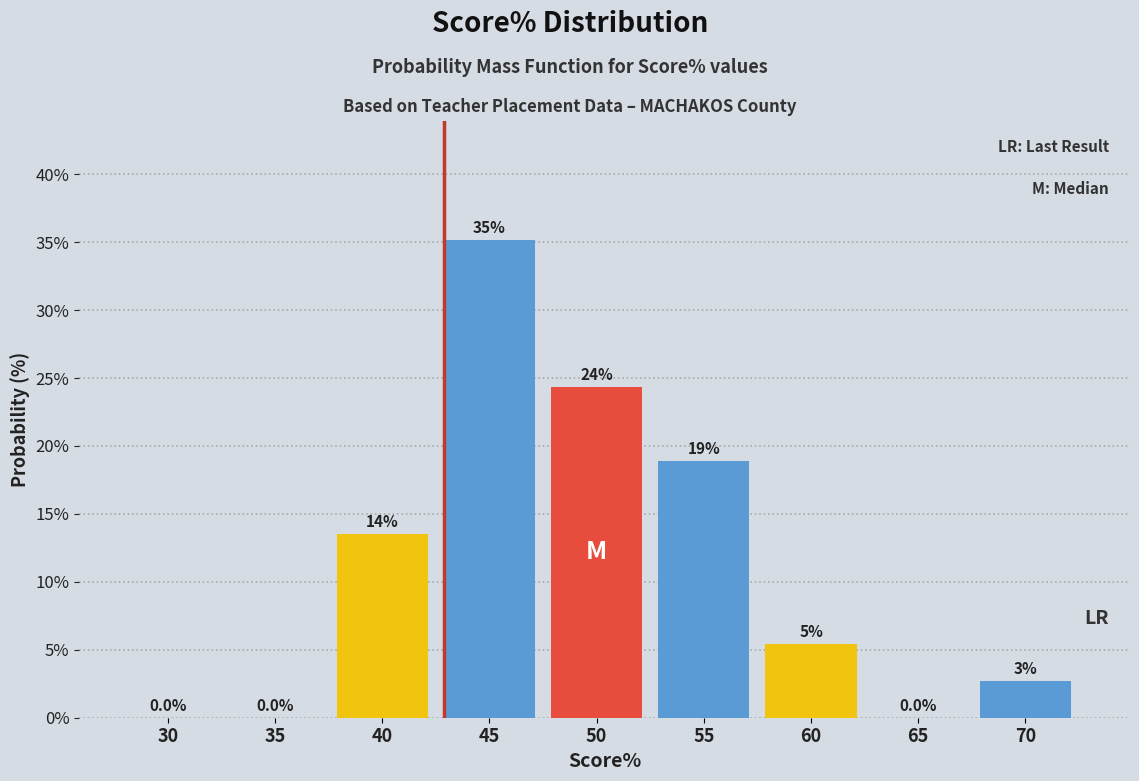

Reading right to left, list all the values displayed in this chart.

70=2.7	65=0.0	60=5.4	55=18.9	50=24.3	45=35.1	40=13.5	35=0.0	30=0.0